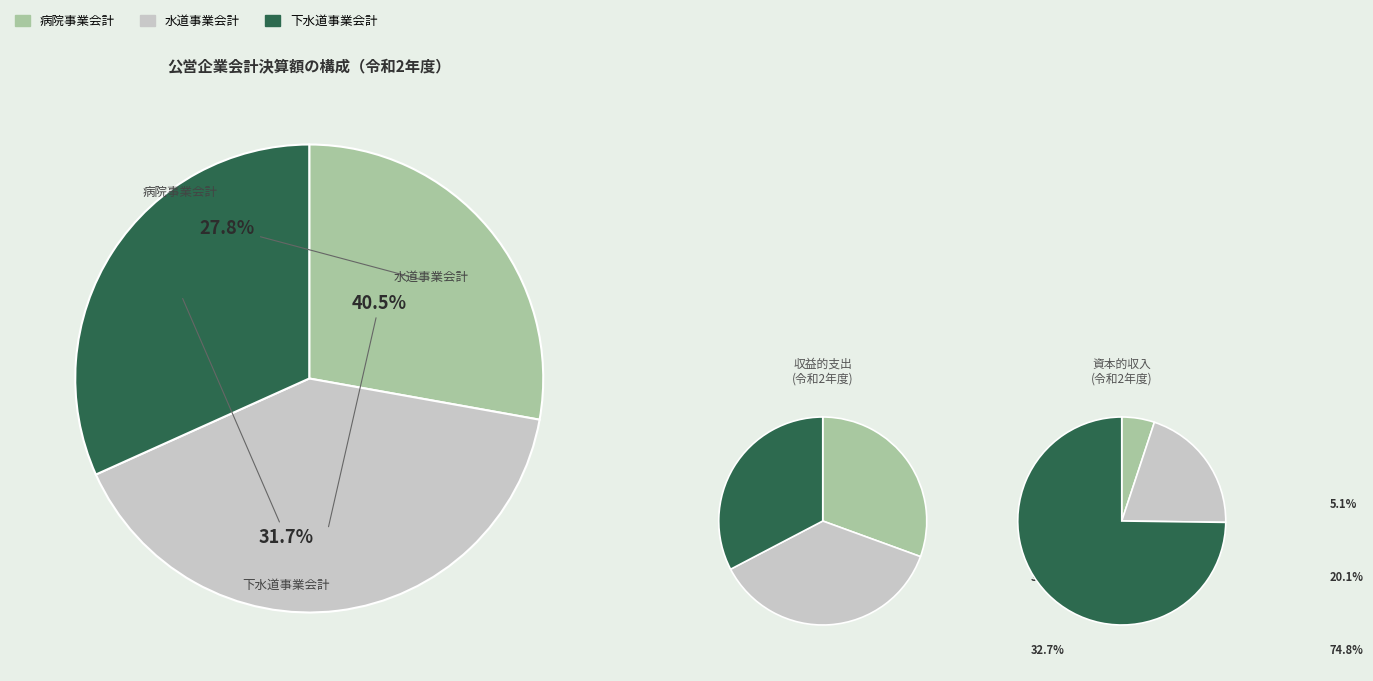

Count the number of slices in the pie.

3